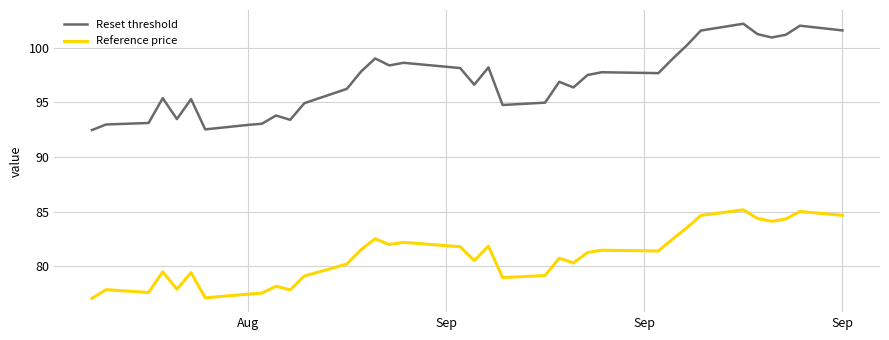

True or false: Reference price and Reset threshold intersect in this chart.

False